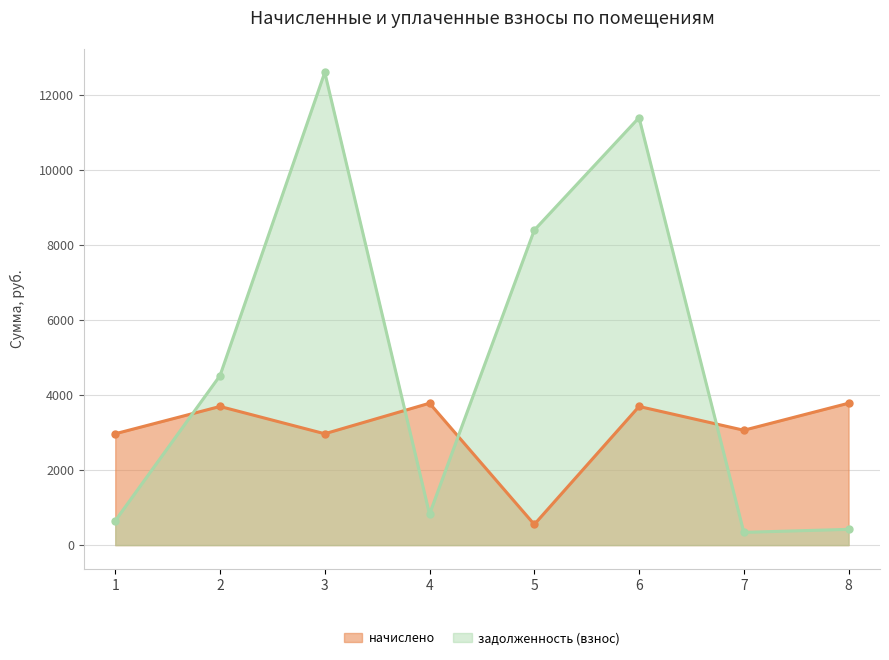

How many values in the задолженность (взнос) series are below 4514?

4